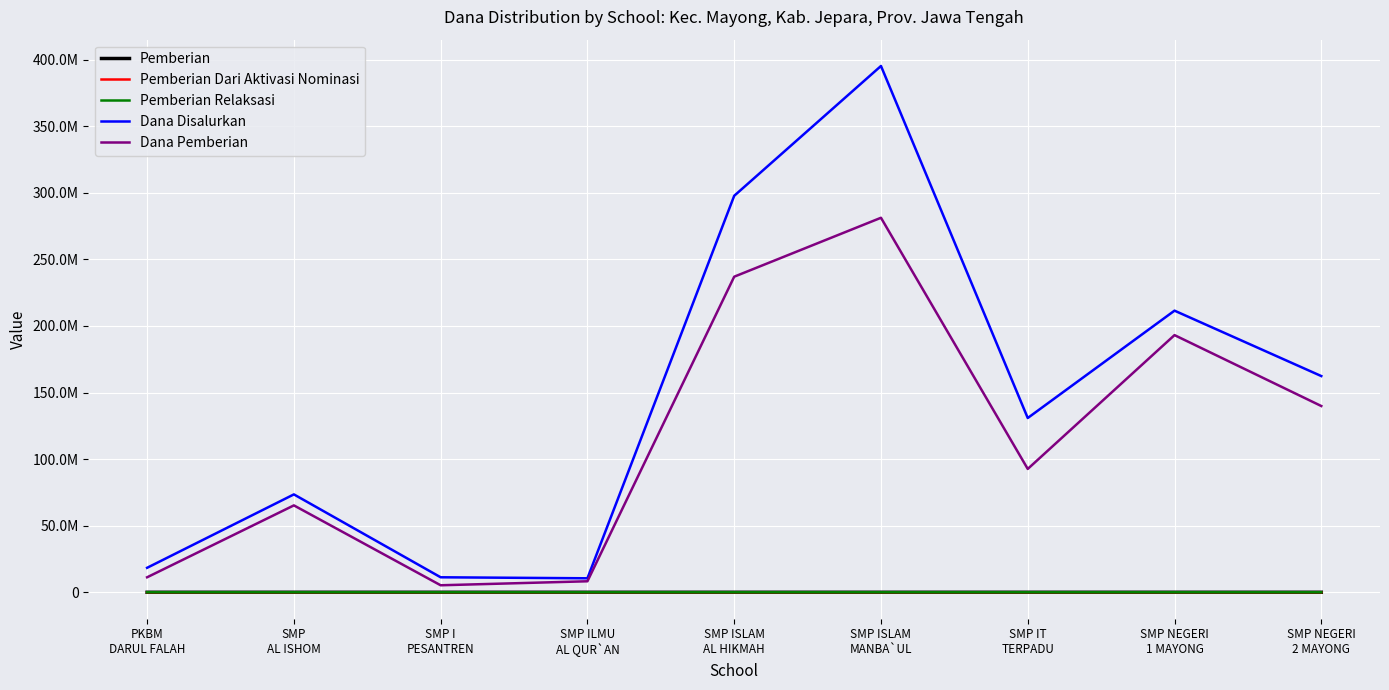

True or false: Pemberian Relaksasi has a value of 6 at SMP NEGERI
1 MAYONG.

True